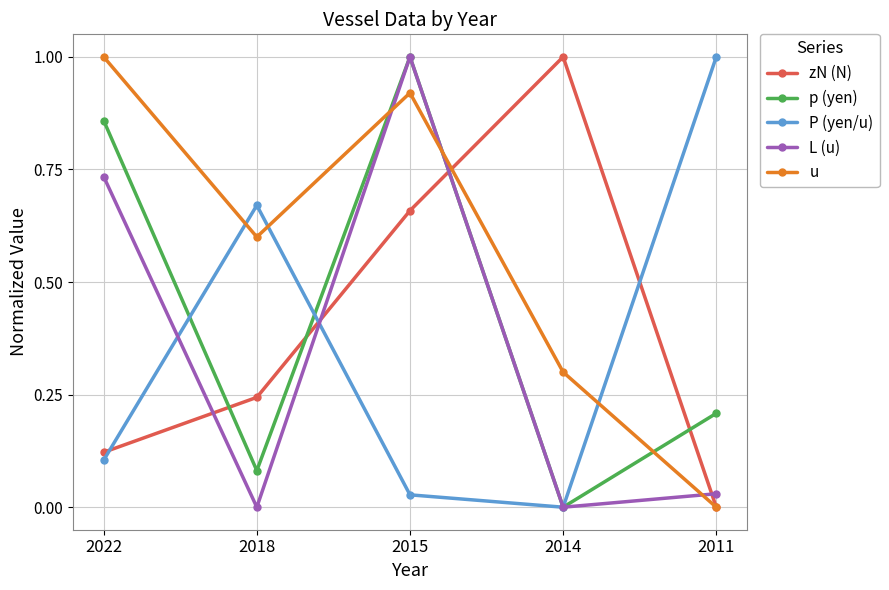

Where is the first local maximum for p (yen)?

2015